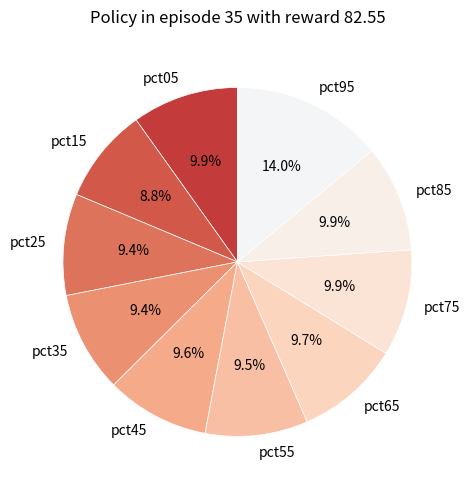

Is it true that pct25 is 9% of the pie?

True